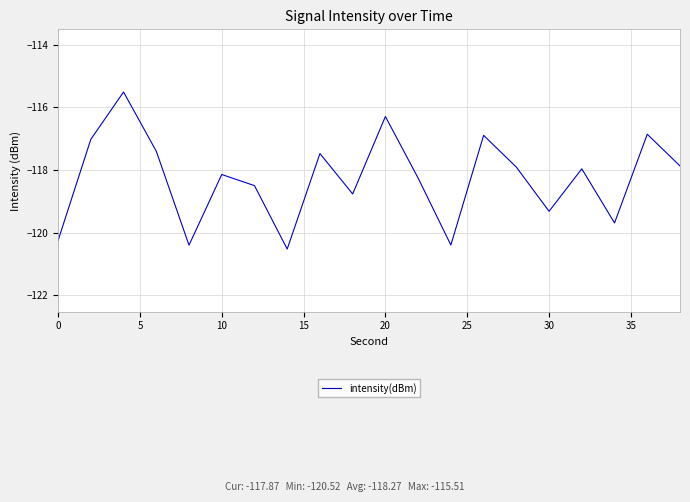

Does the chart have visible grid lines?

Yes